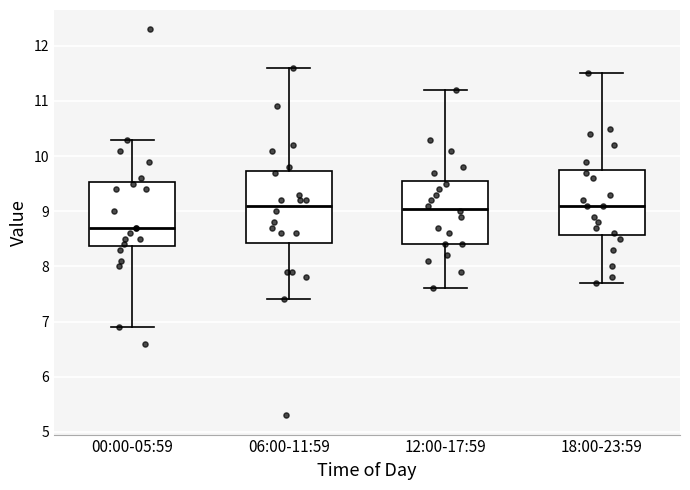

Where does the lower whisker of the box for 00:00-05:59 end on the y-axis? The values are not printed on the chart, so give them approximately, as read against the axis.

6.9